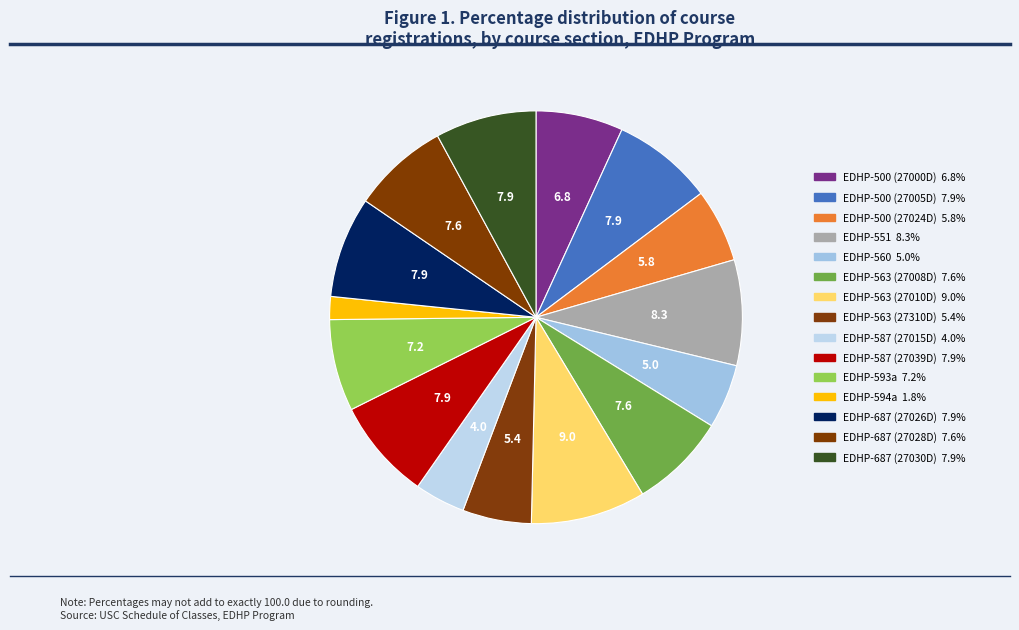

How many segments does this pie chart have?

15